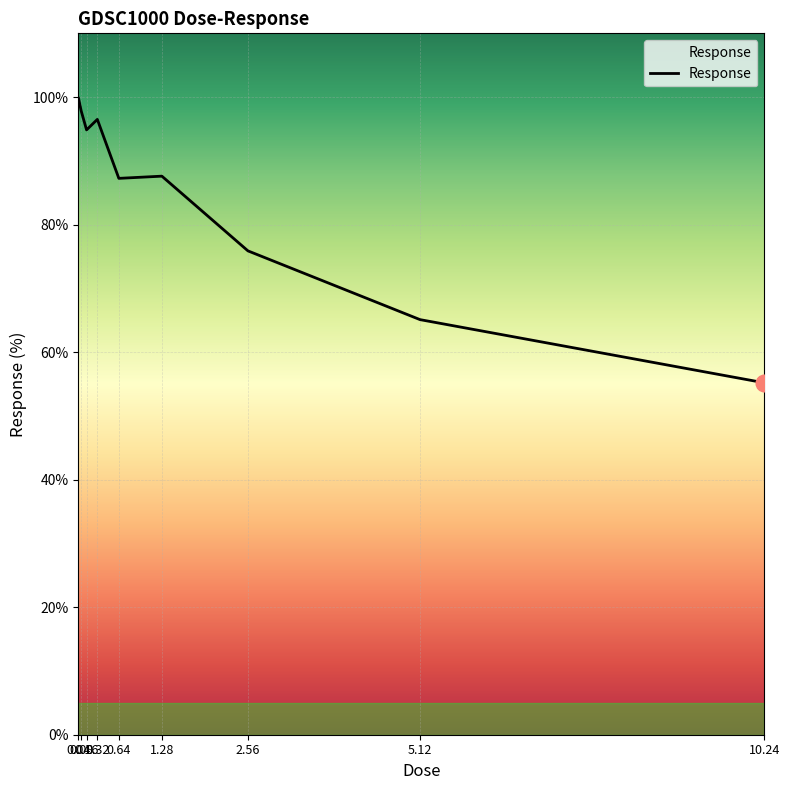

Approximately how many times larger is the value at 0.32 compared to 0.08?

1.0